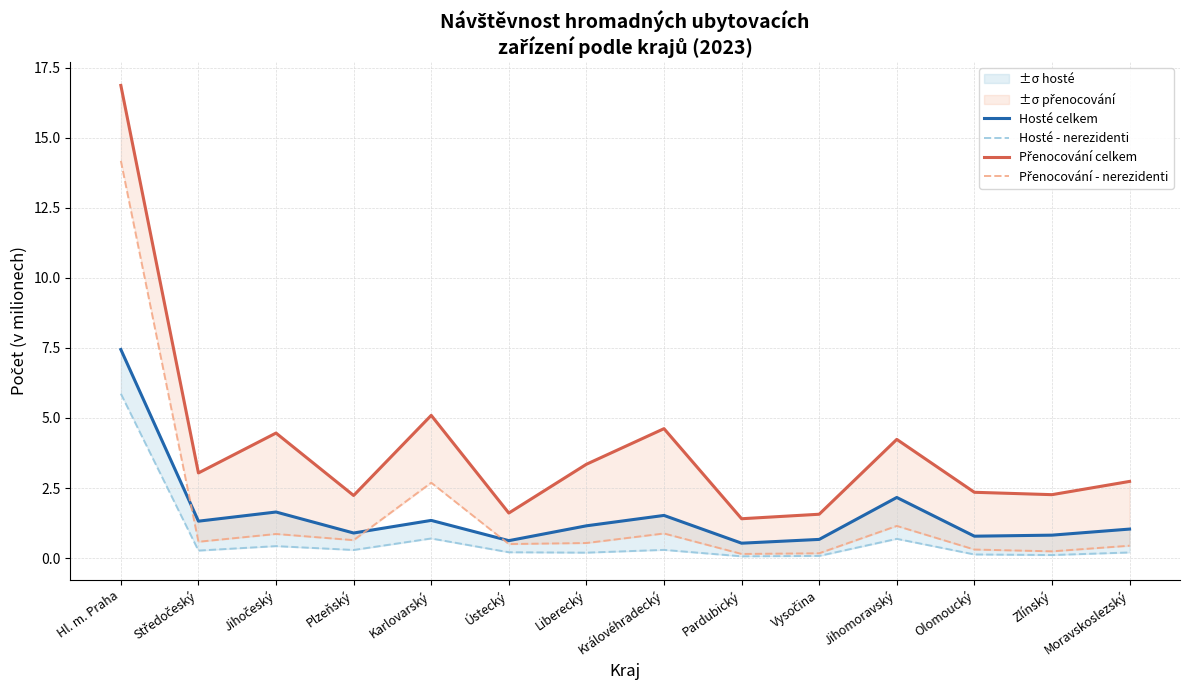

At which category does Hosté - nerezidenti reach its first local peak?

Jihočeský